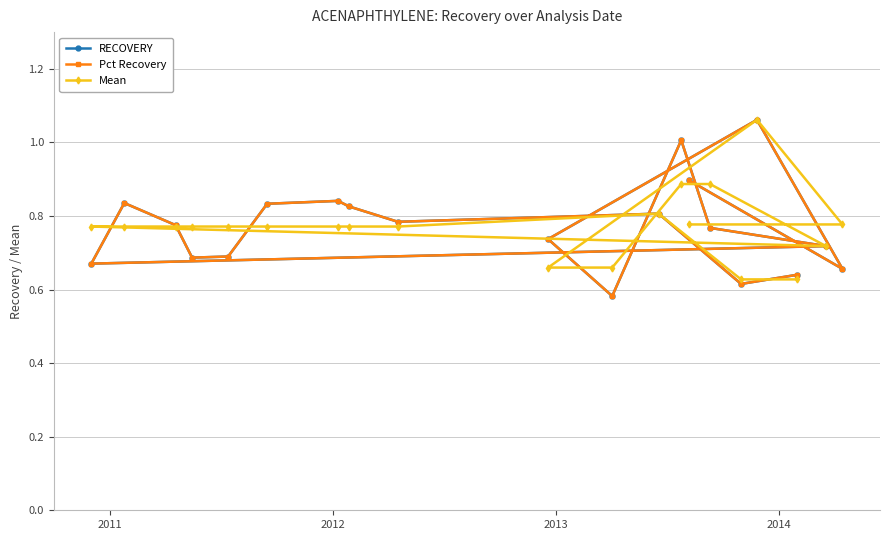

At how many categories does at least one series exceed 0?

20